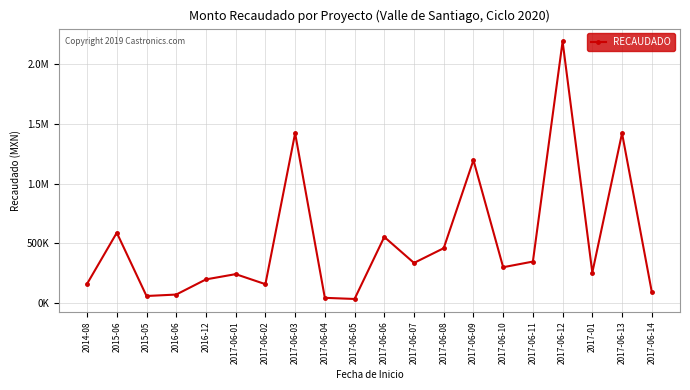

What is the minimum value shown in the chart?

36388.6